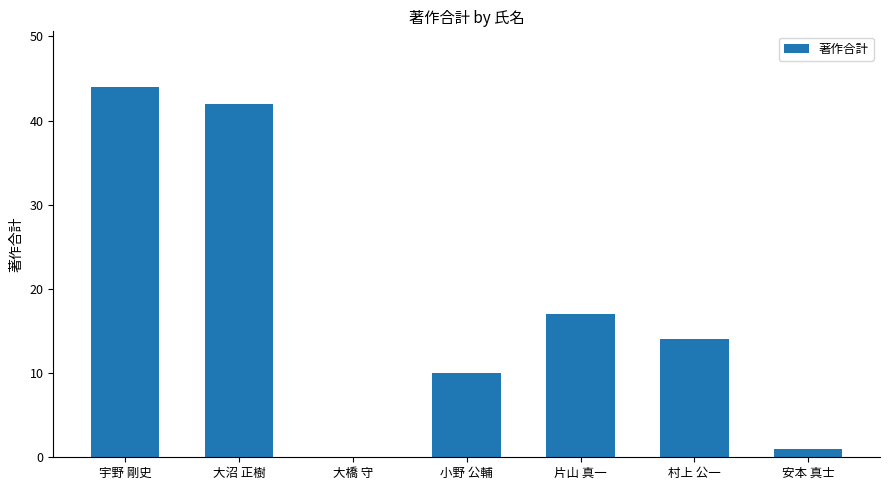

Where is the data nearest to the value 22?

片山 真一